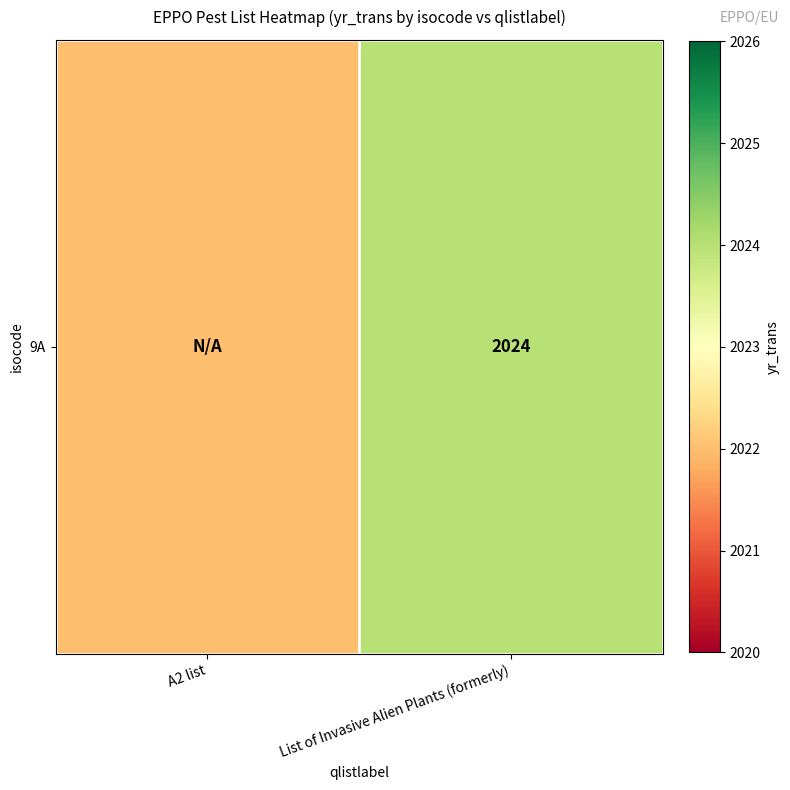

Rank the categories by value from highest to lowest.

List of Invasive Alien Plants (formerly), A2 list